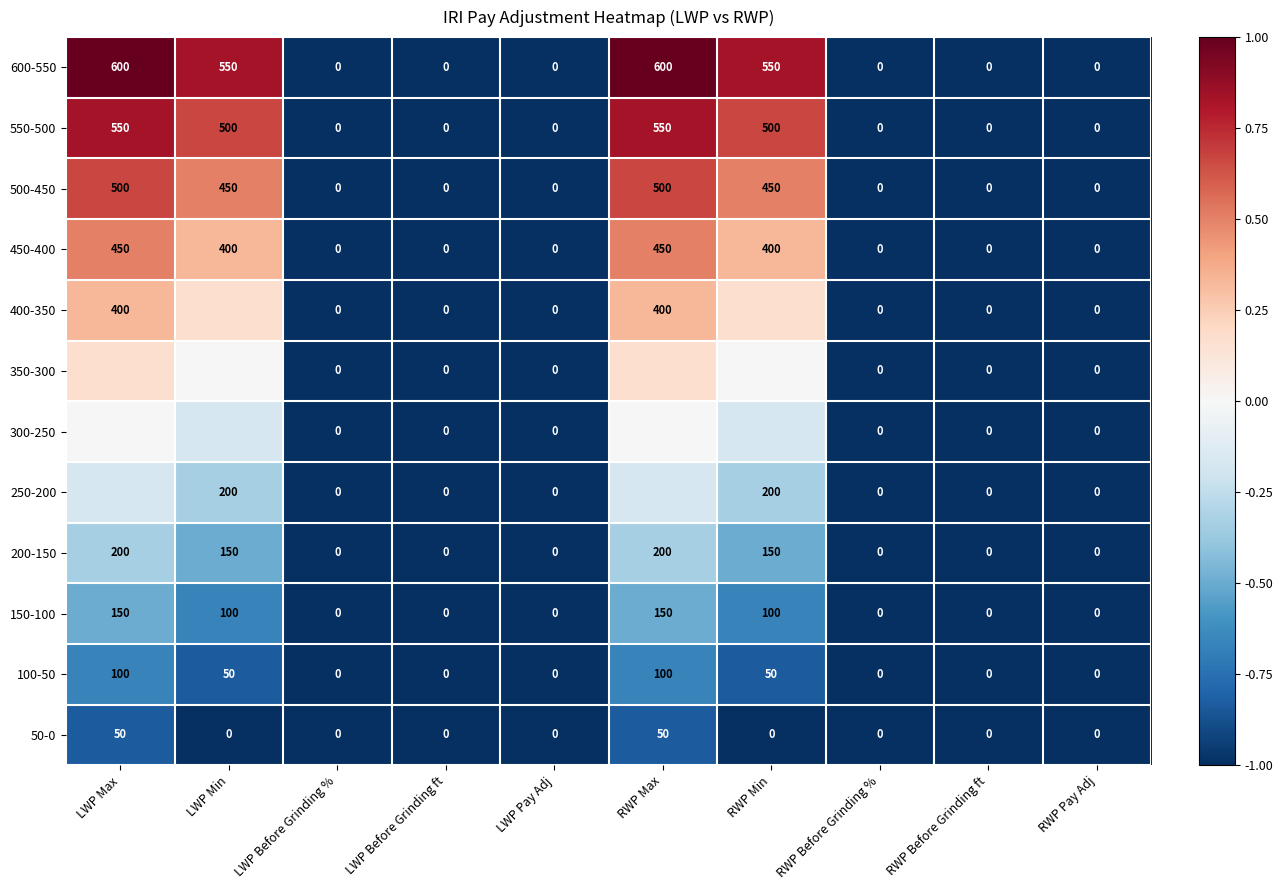

The value of 550-500 at RWP Min is 0.2. True or false?

False